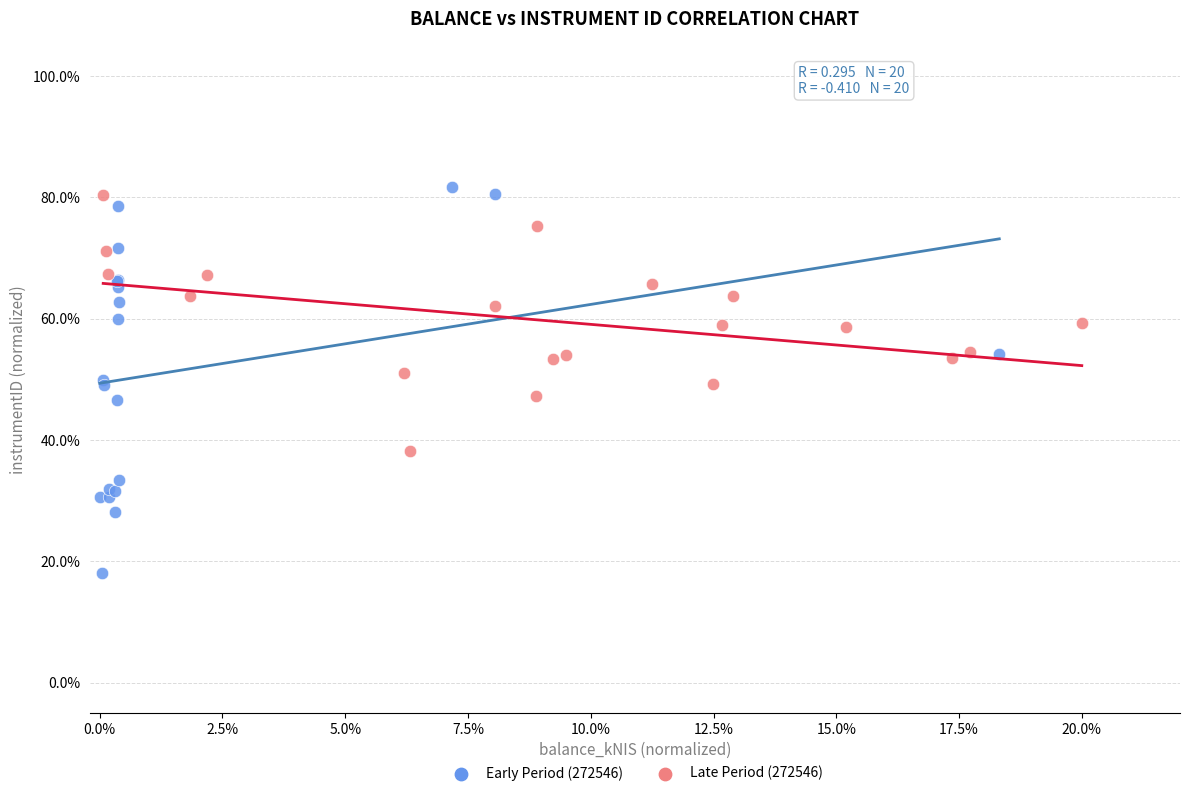

What are all the series names shown in the legend?

Early Period (272546), Late Period (272546)